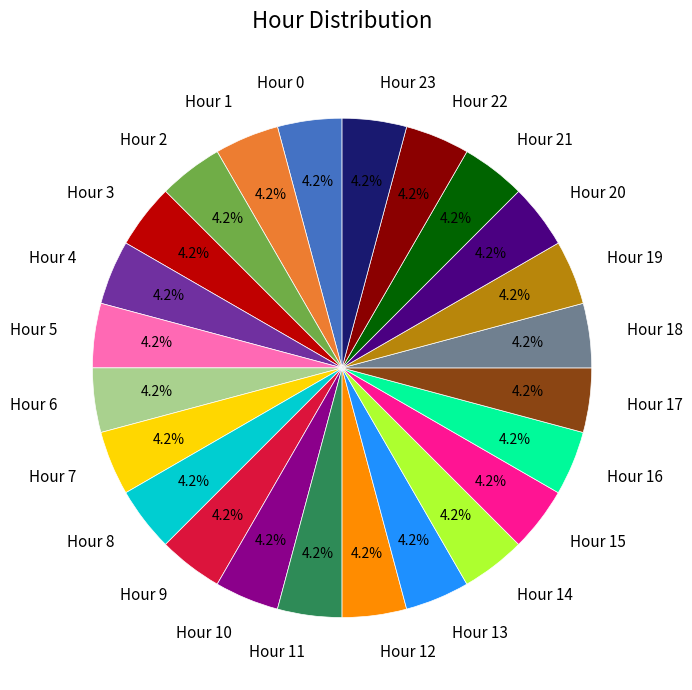

To the nearest percent, what is the difference between the largest and smallest slice percentages?

0%